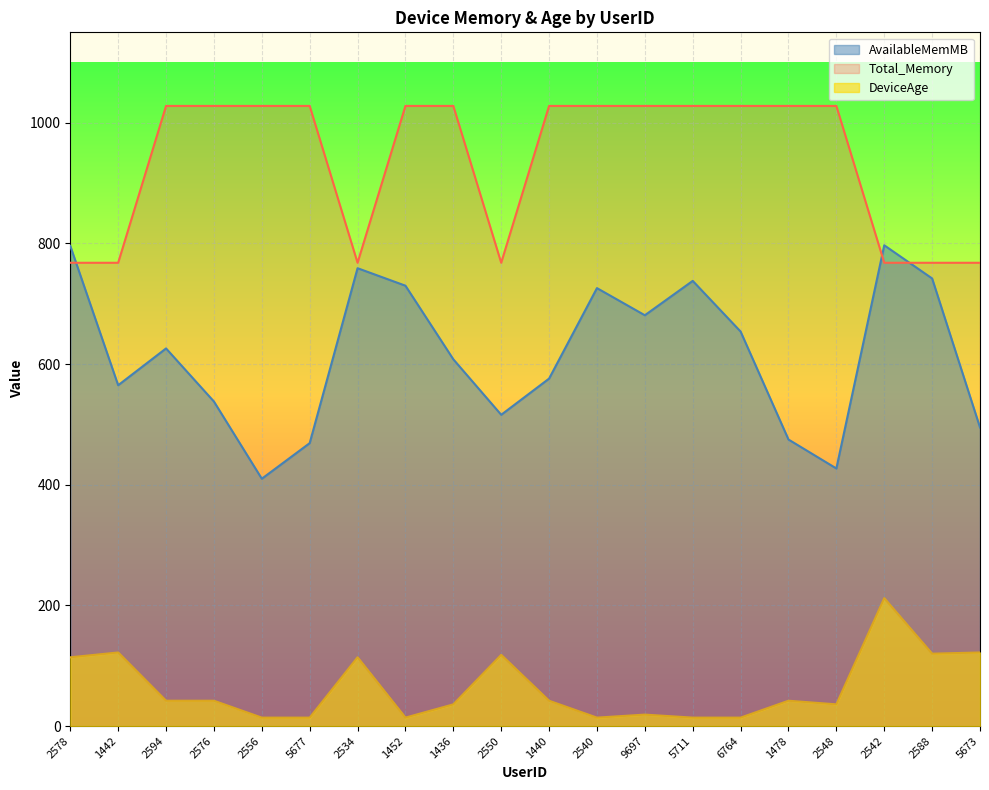

Which series has the widest spread of values?

AvailableMemMB